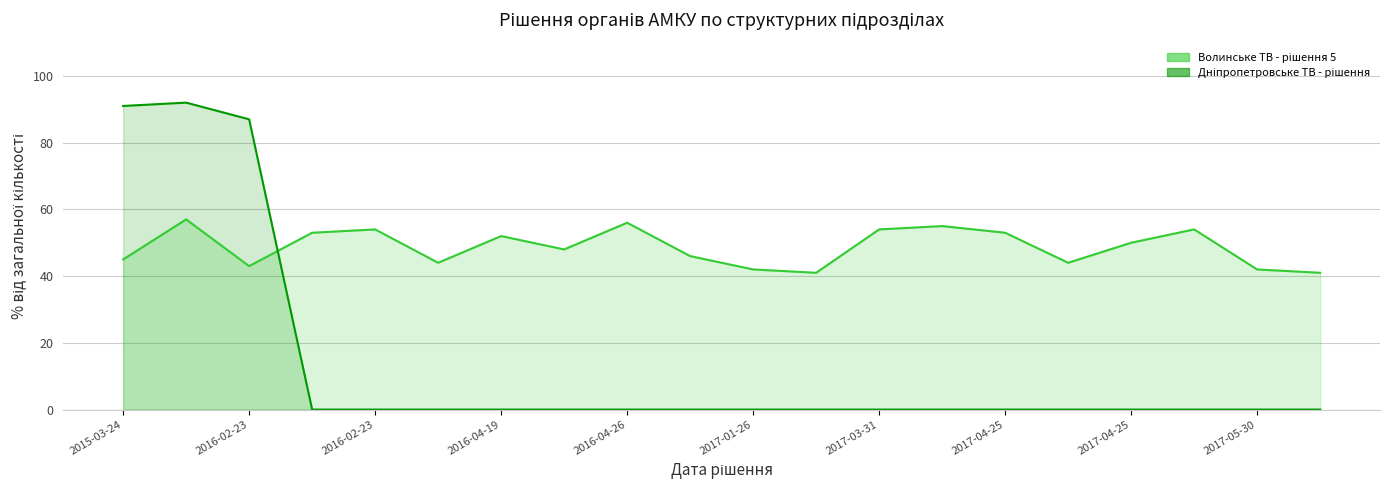

What is the sum of all Волинське ТВ - рішення 5 values?

974